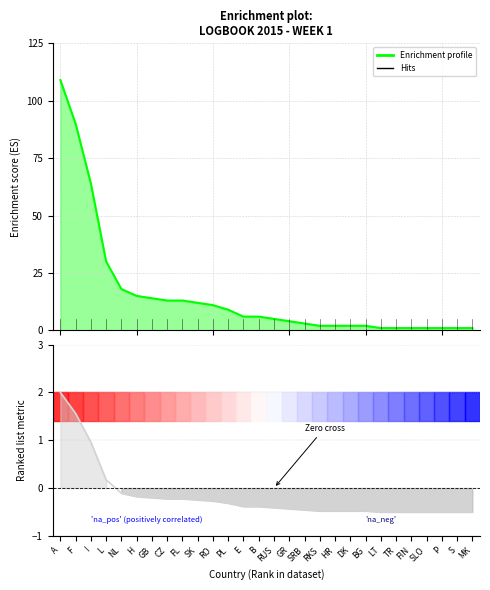

Which series has the largest total across all categories?

Enrichment profile